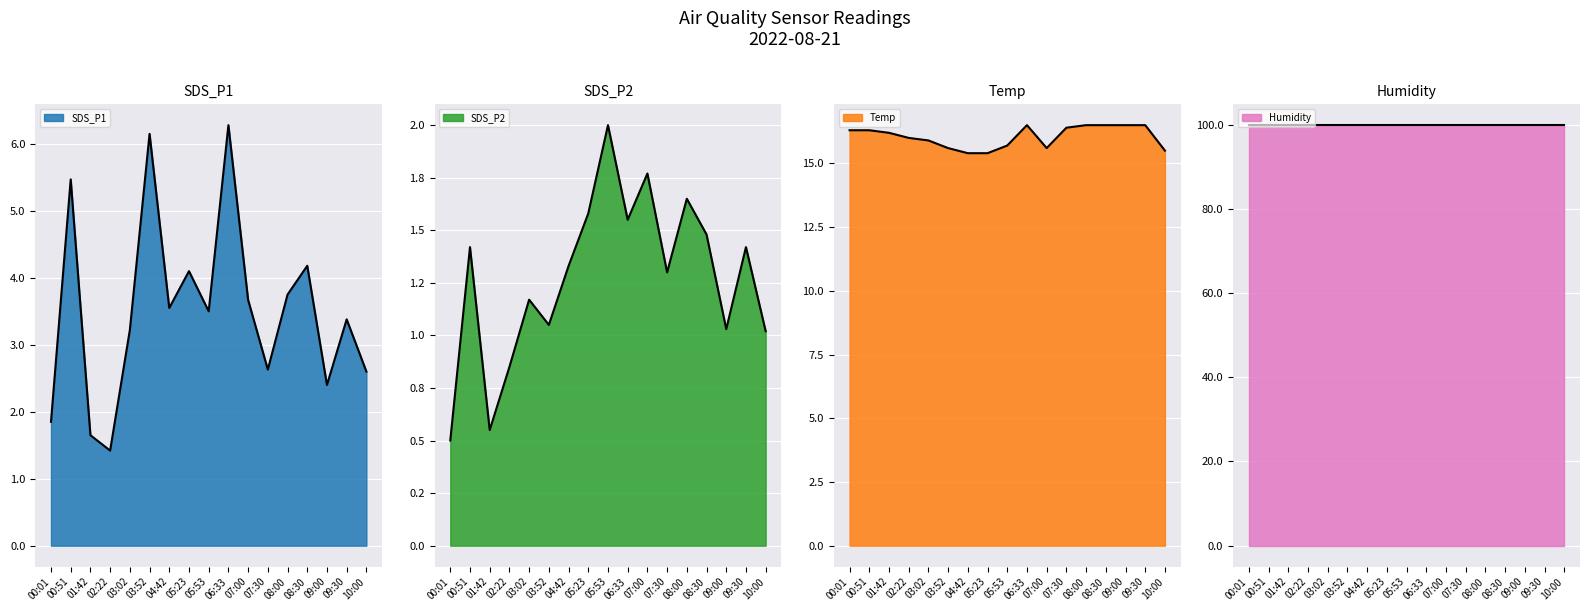

What position from the right is 09:30?

2